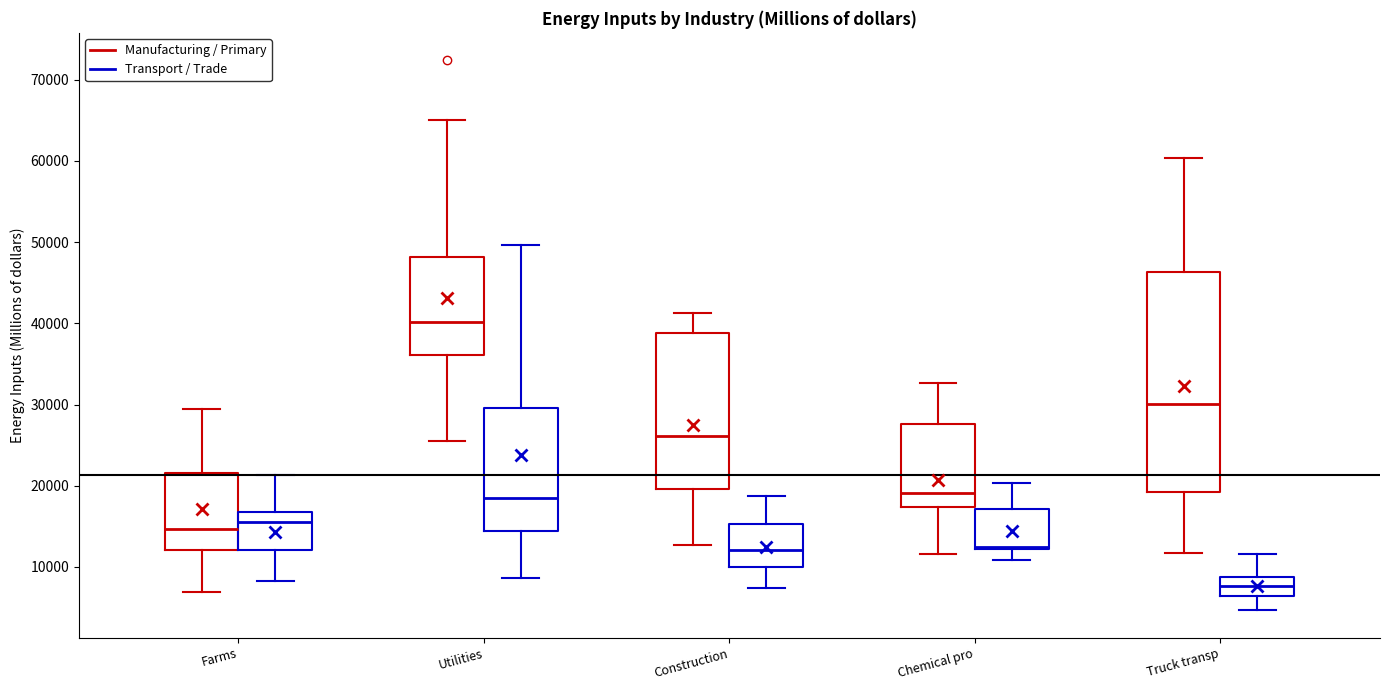

Reading left to right, transcribe this box plot: for each box, give where its median line is, the range the box spans, and where its two whiskers end, as read against the y-axis. The values are not printed on the chart, so give them approximately, as read against the axis.

Farms (Manufacturing / Primary): median 15000, box 12000 to 22000, whiskers 7000 to 29000
Farms (Transport / Trade): median 16000, box 12000 to 17000, whiskers 8000 to 21000
Utilities (Manufacturing / Primary): median 40000, box 36000 to 48000, whiskers 25000 to 65000
Utilities (Transport / Trade): median 19000, box 14000 to 30000, whiskers 9000 to 50000
Construction (Manufacturing / Primary): median 26000, box 20000 to 39000, whiskers 13000 to 41000
Construction (Transport / Trade): median 12000, box 10000 to 15000, whiskers 7000 to 19000
Chemical pro (Manufacturing / Primary): median 19000, box 17000 to 28000, whiskers 12000 to 33000
Chemical pro (Transport / Trade): median 13000, box 12000 to 17000, whiskers 11000 to 20000
Truck transp (Manufacturing / Primary): median 30000, box 19000 to 46000, whiskers 12000 to 60000
Truck transp (Transport / Trade): median 8000, box 6000 to 9000, whiskers 5000 to 12000